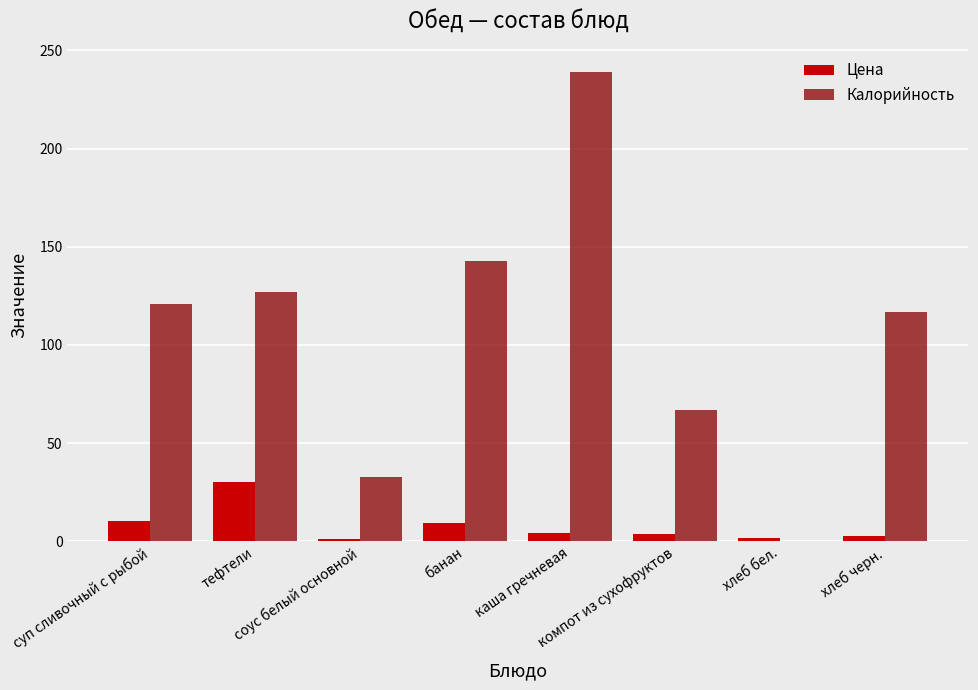

What is the maximum value shown in the chart?

239.0